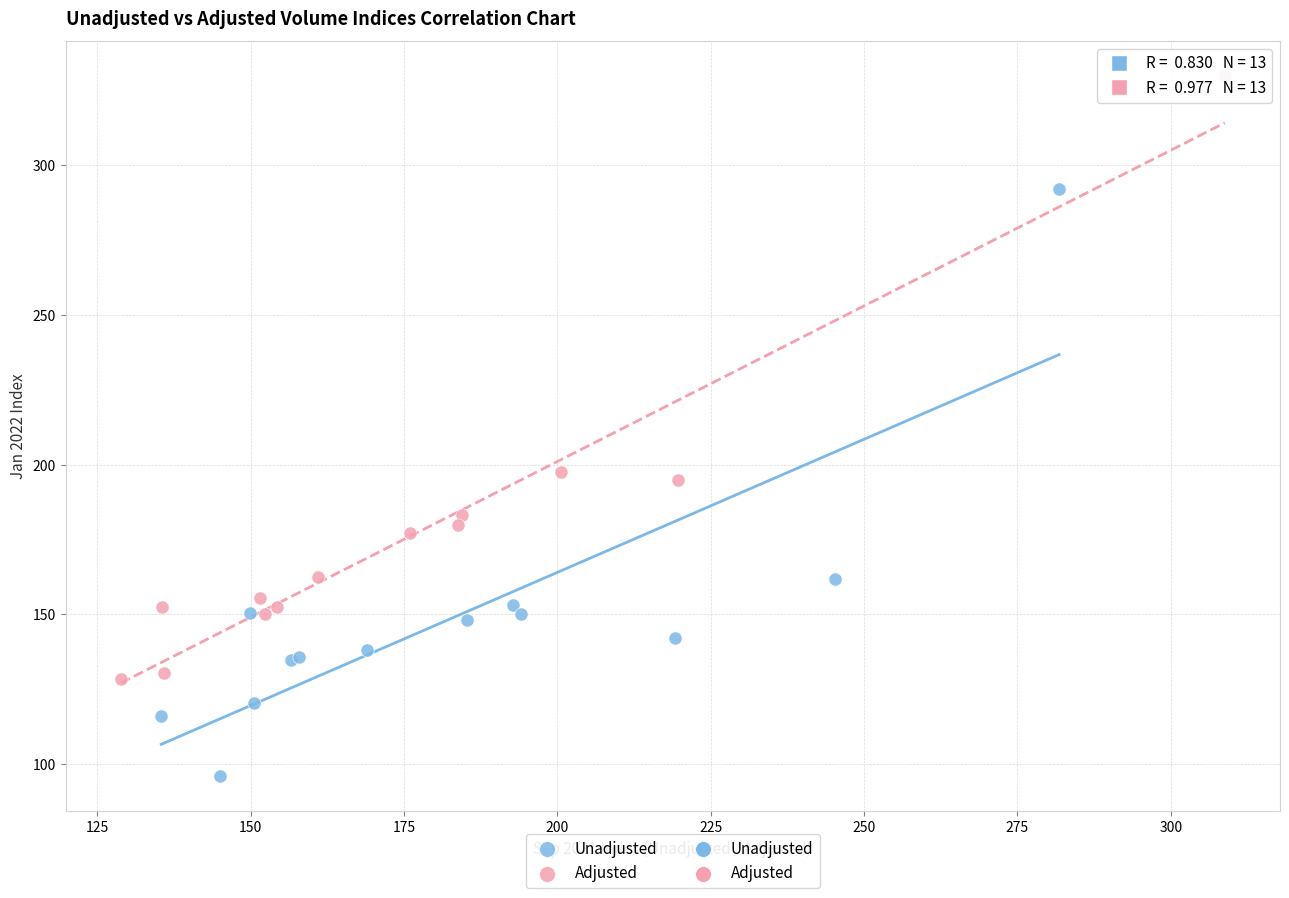

Which series has the largest Y range (max minus min)?

Adjusted